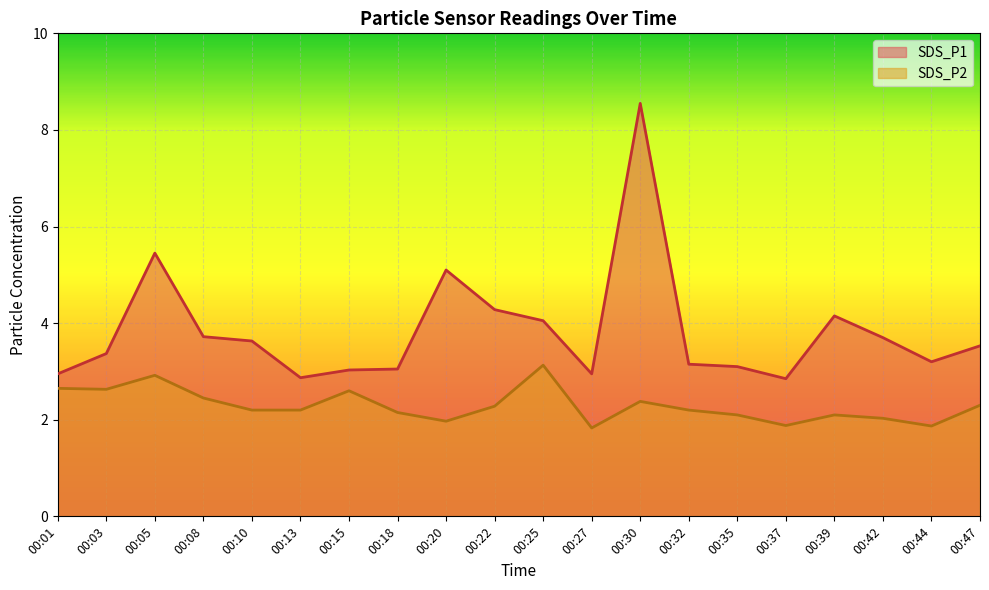

Which series has the largest range (max minus min)?

SDS_P1